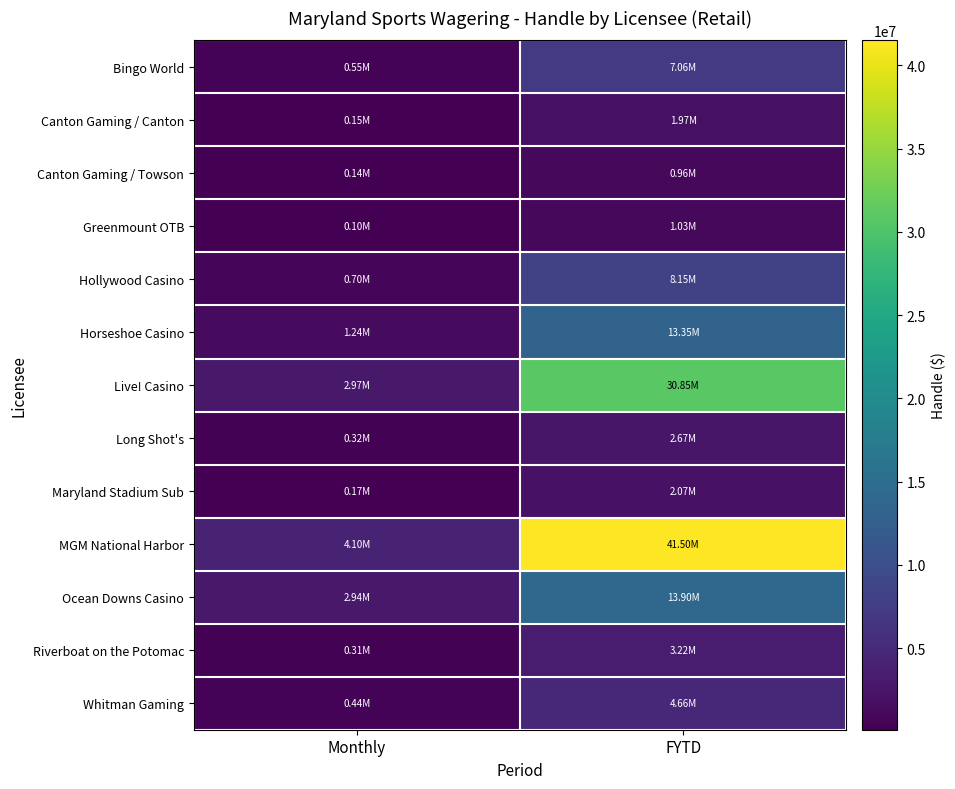

Reading left to right, extract all data points from this chart.

Bingo World: Monthly=554363.6	FYTD=7061935.8
Canton Gaming / Canton: Monthly=146853.8	FYTD=1965524.5
Canton Gaming / Towson: Monthly=137098.9	FYTD=962556.5
Greenmount OTB: Monthly=96665.8	FYTD=1027113.0
Hollywood Casino: Monthly=698539.4	FYTD=8145733.5
Horseshoe Casino: Monthly=1244309.1	FYTD=13345658.7
Live! Casino: Monthly=2971570.0	FYTD=30851659.7
Long Shot's: Monthly=323048.0	FYTD=2667959.1
Maryland Stadium Sub: Monthly=168310.2	FYTD=2065567.5
MGM National Harbor: Monthly=4095816.0	FYTD=41497081.6
Ocean Downs Casino: Monthly=2940603.8	FYTD=13899797.8
Riverboat on the Potomac: Monthly=305366.1	FYTD=3215463.1
Whitman Gaming: Monthly=442440.5	FYTD=4659344.8